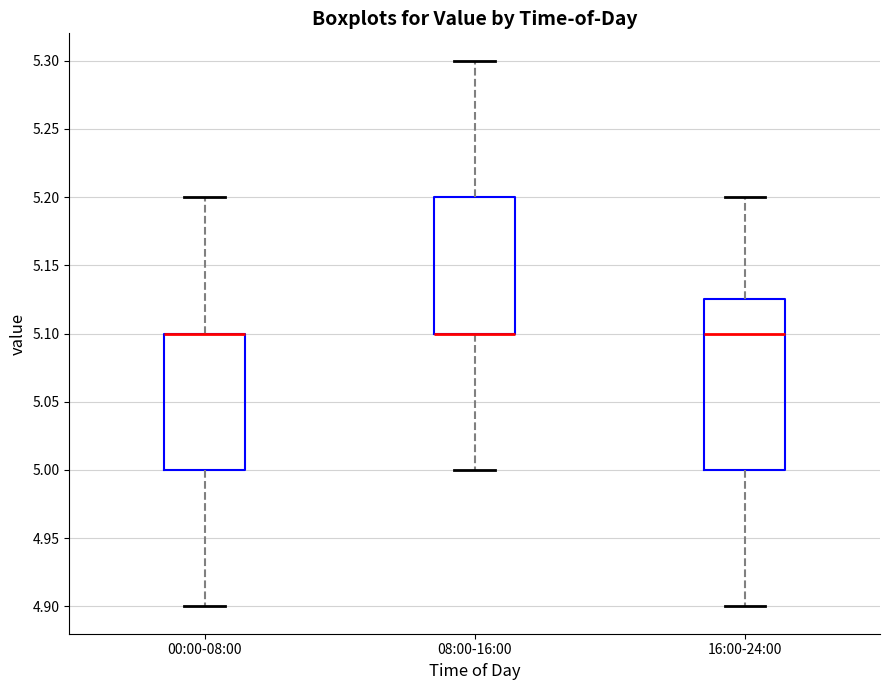

Which box is the tallest, from its lower edge to its upper edge?

16:00-24:00